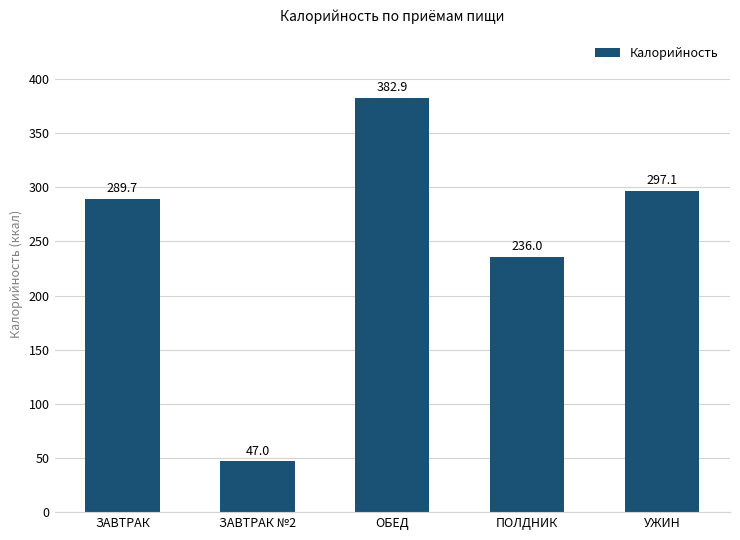

The value at ЗАВТРАК is 289.7. True or false?

True